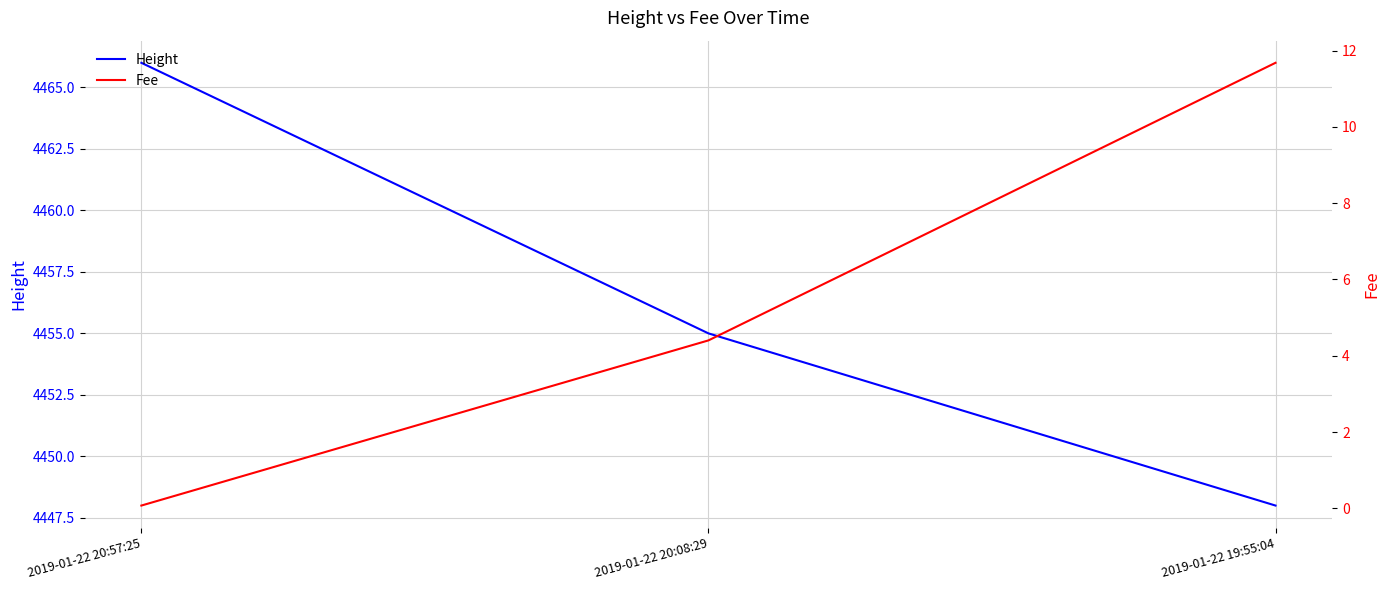

Count the Height values in the range 4448 to 4466.

3